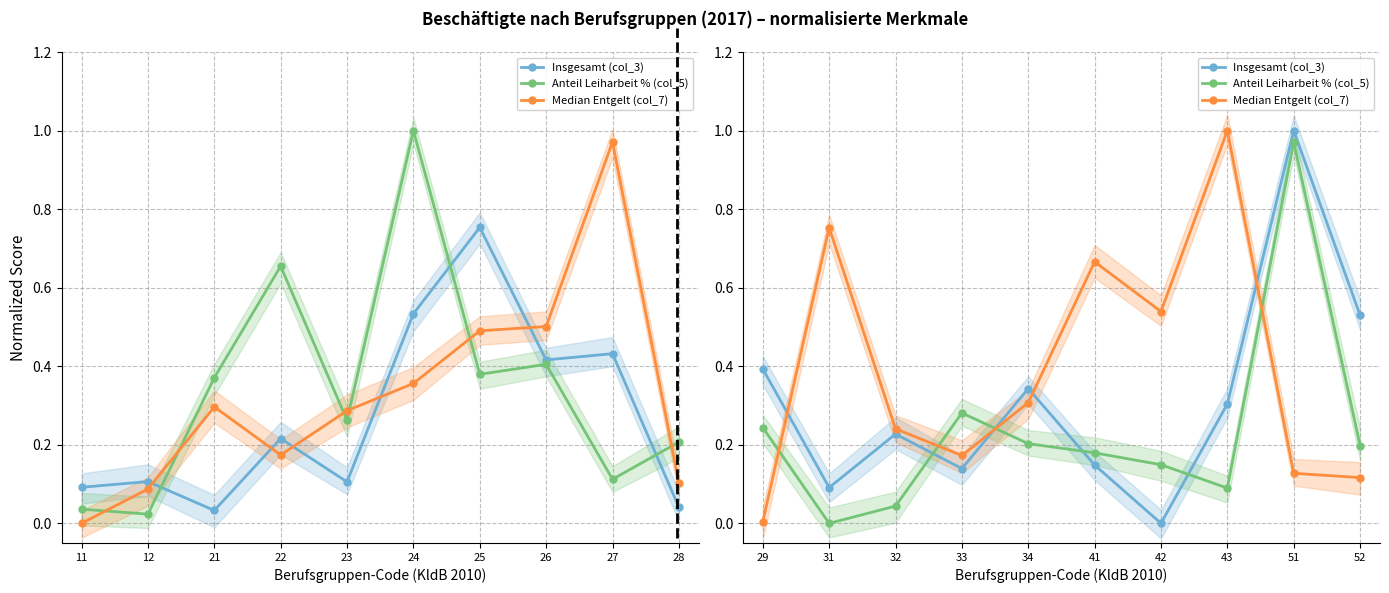

True or false: Insgesamt (col_3) and Anteil Leiharbeit % (col_5) cross at least once.

True